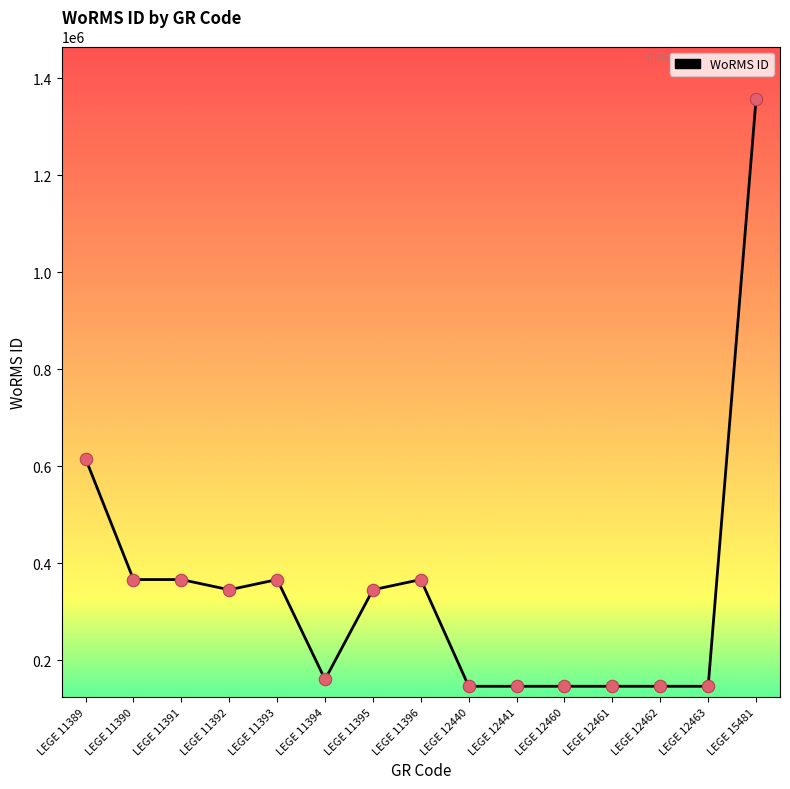

What is the change in value from LEGE 11389 to LEGE 11395?

-270131